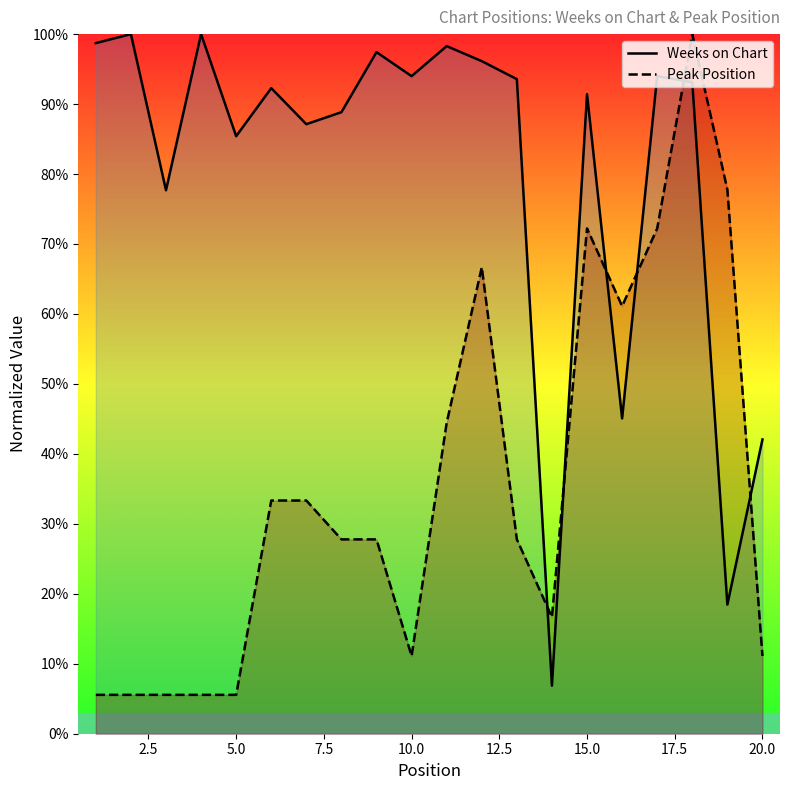

The Weeks on Chart series shows 42.1 at 20.0. True or false?

True